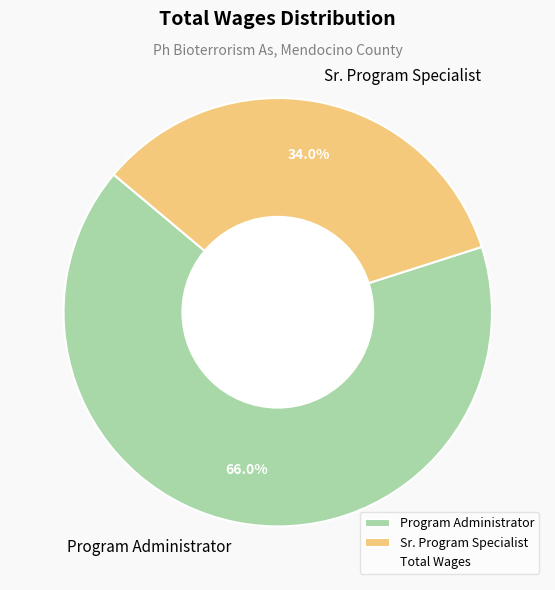

Rank the categories by value from lowest to highest.

Sr. Program Specialist, Program Administrator